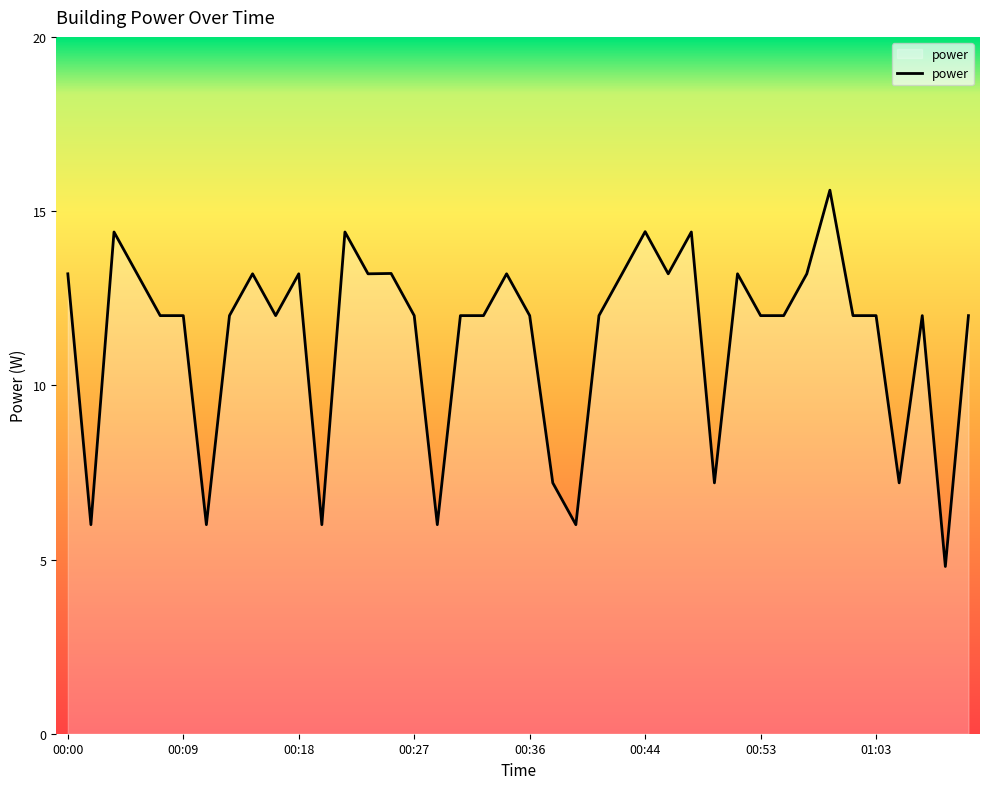

How many lines are shown in the chart?

1